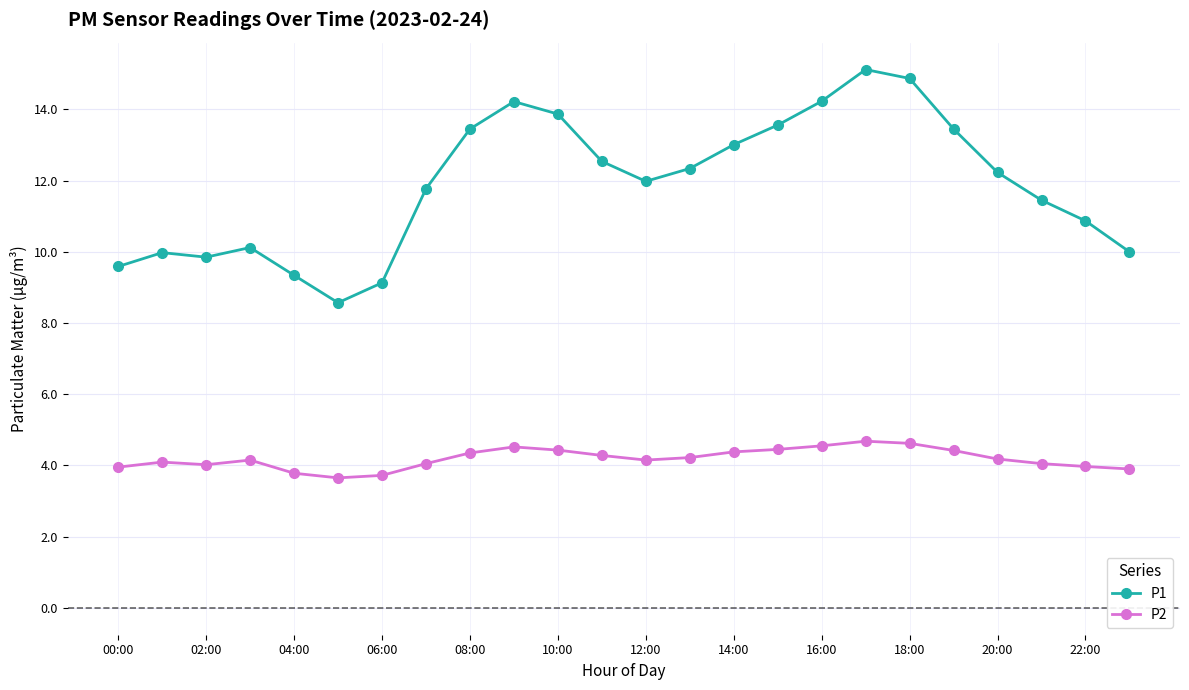

List the series in order of their overall mean, lowest first.

P2, P1